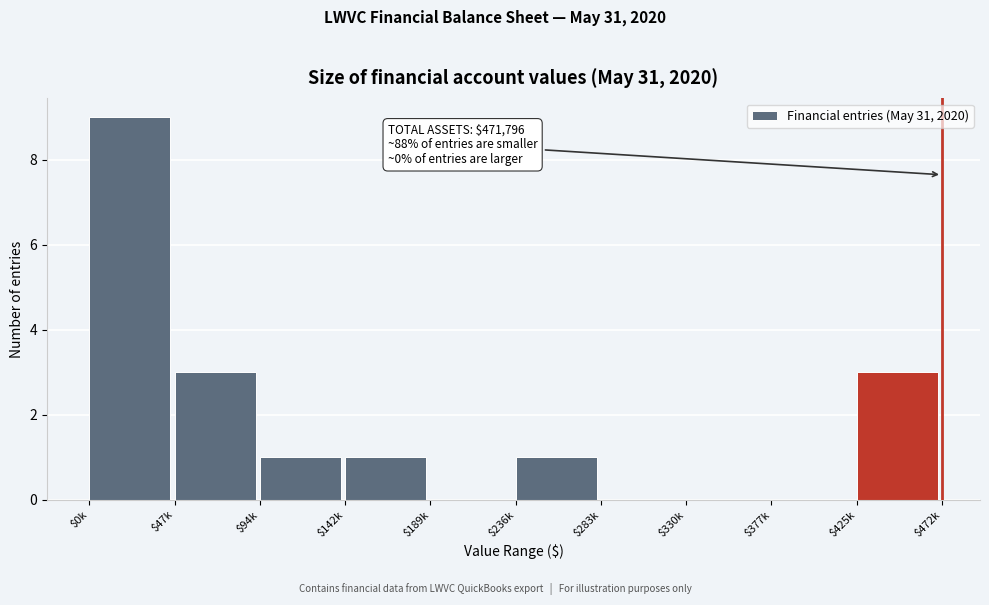

The chart shows a value of -4 at $330k. True or false?

False